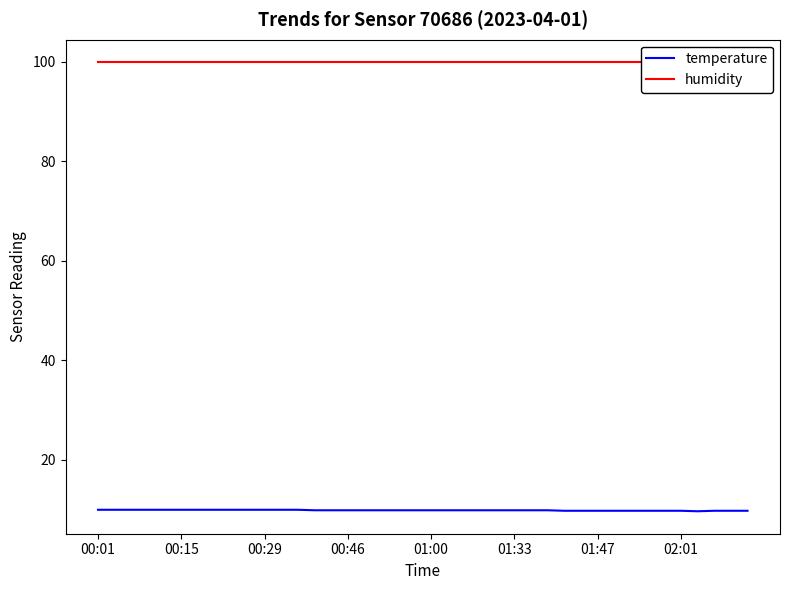

At which label does temperature reach its peak?

00:01